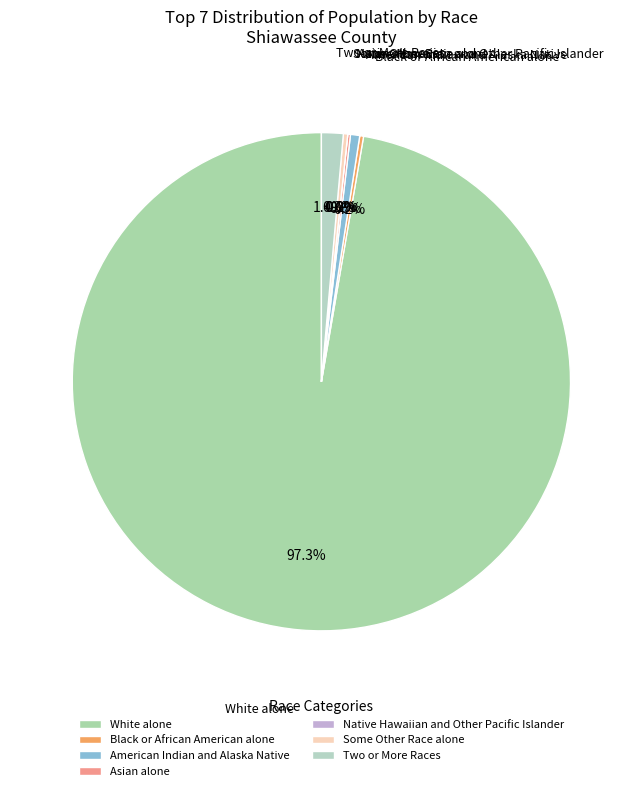

What is the total percentage of Some Other Race alone and Black or African American alone?

0.5%